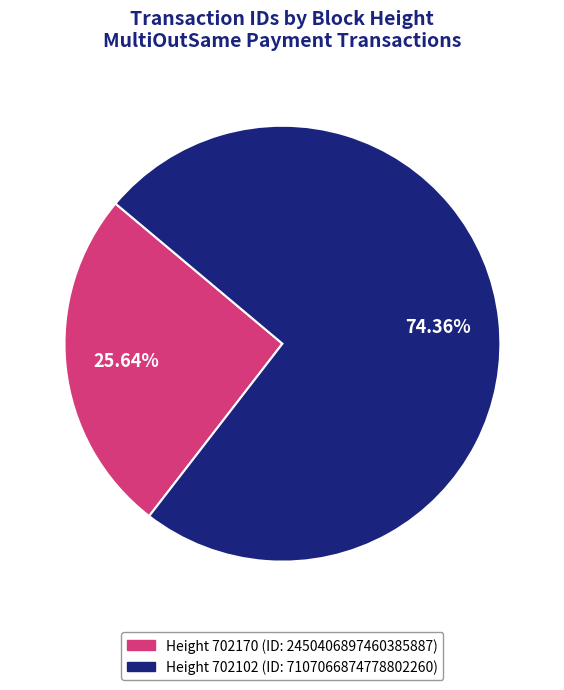

Does any single category account for the majority?

Yes